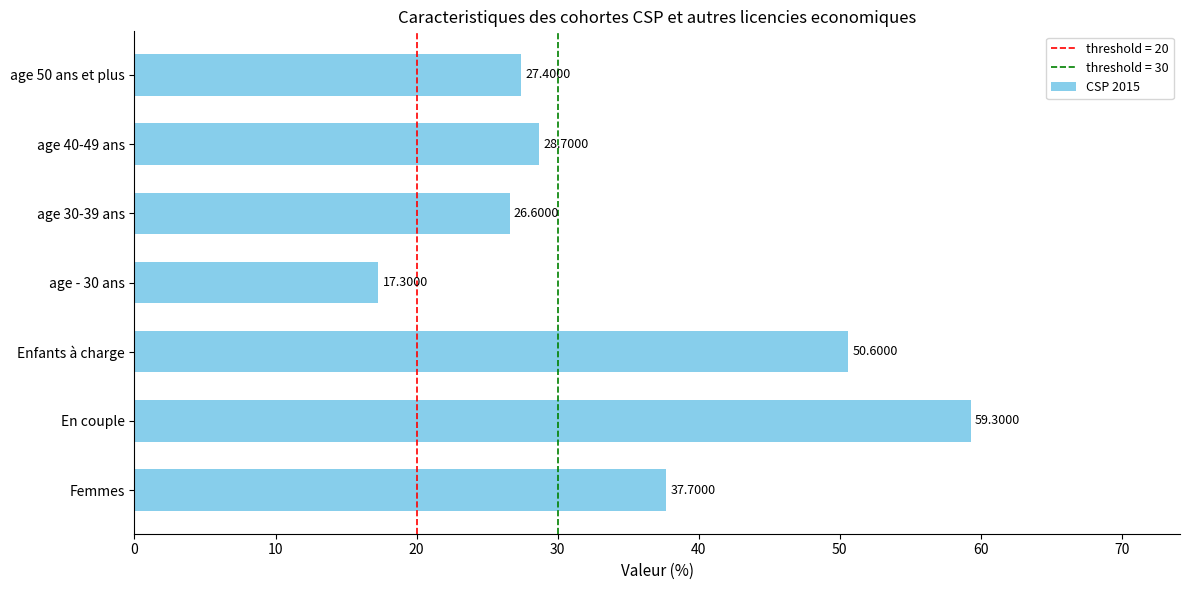

Between age 50 ans et plus and En couple, which is larger?

En couple